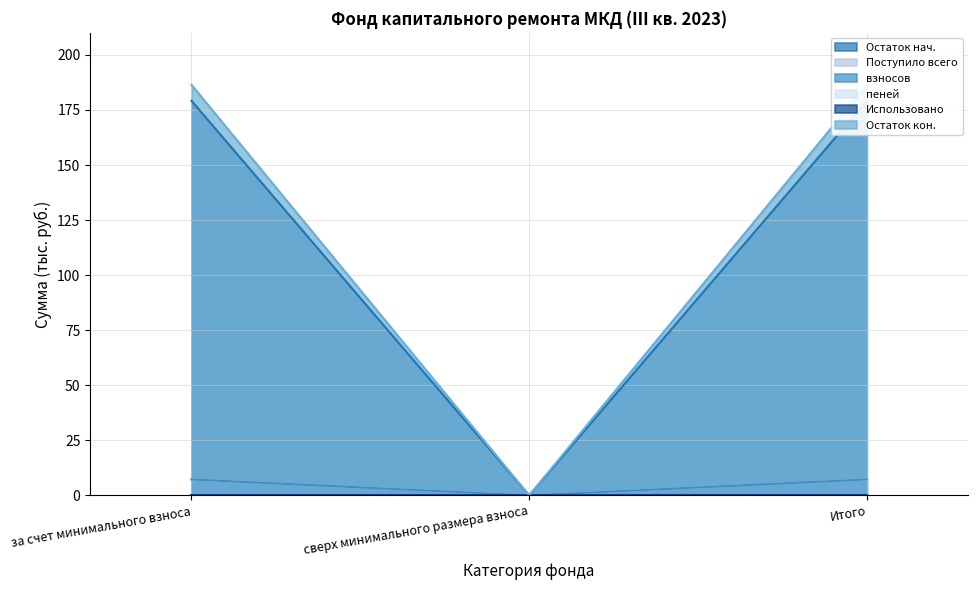

How many categories are shown in the chart?

3